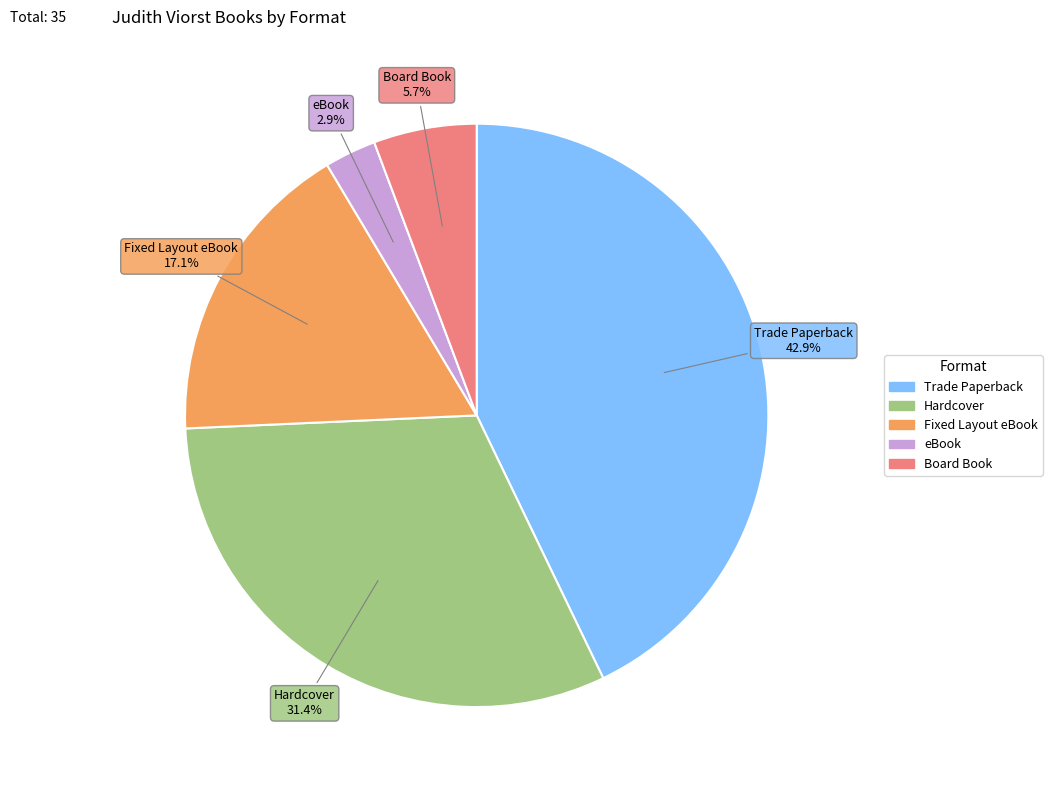

The Hardcover slice represents 38% of the pie. True or false?

False